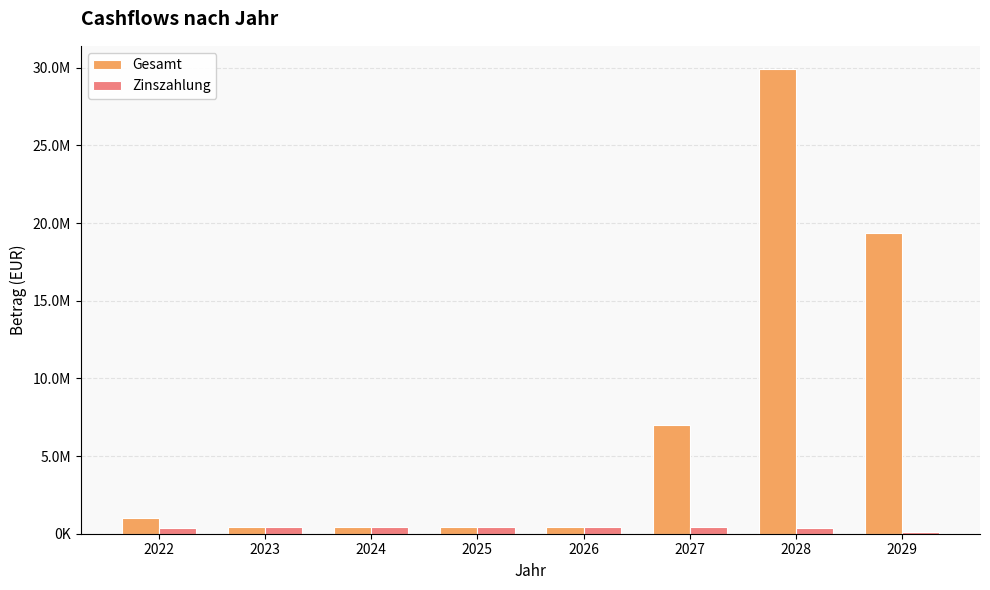

What is the difference between the maximum and minimum values in the Zinszahlung series?

301339.5